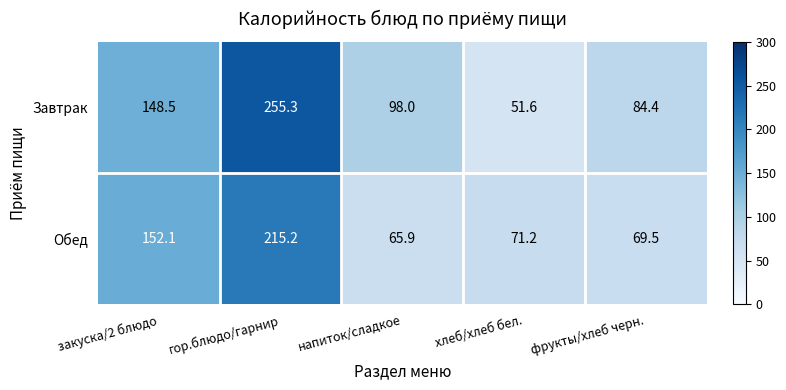

What is the sum of all Обед values?

573.9